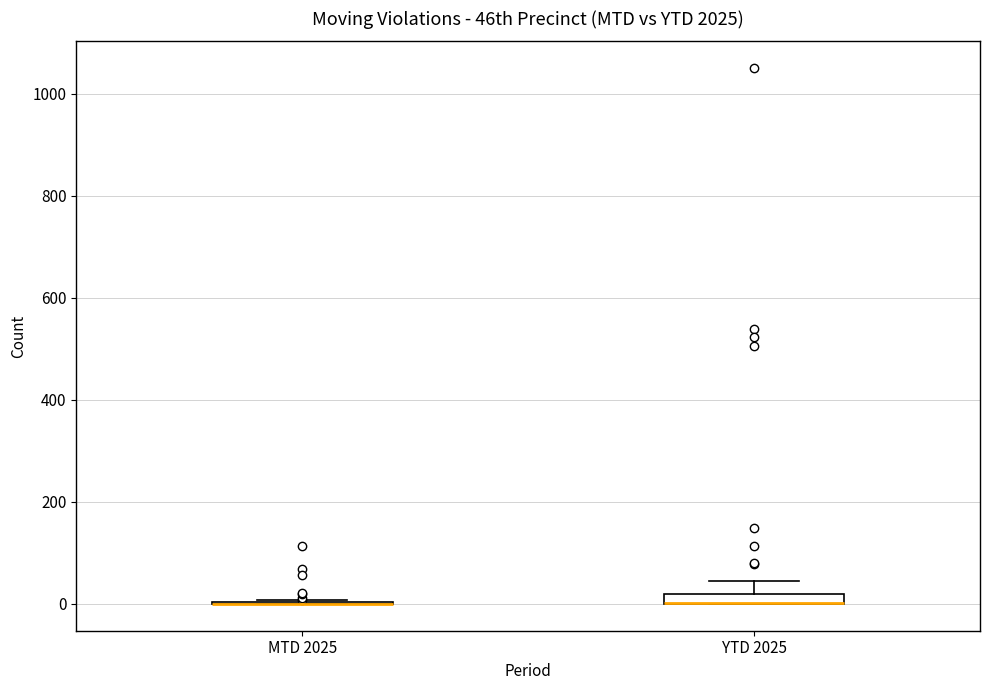

Where is the lower edge of the box for YTD 2025 on the y-axis? The values are not printed on the chart, so give them approximately, as read against the axis.

0